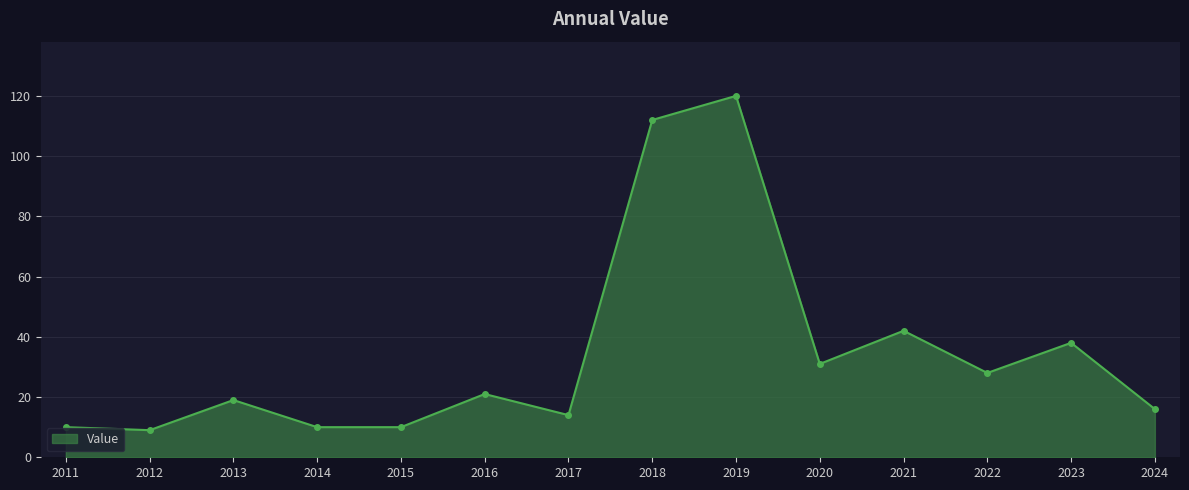

Count the number of categories in the chart.

14